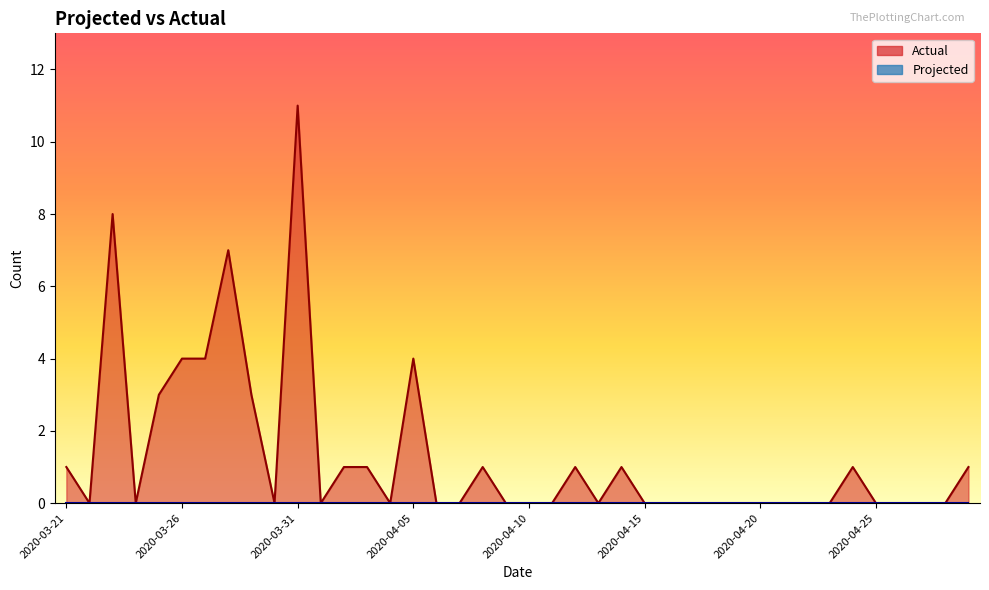

At which label is the value closest to 5?

2020-03-26